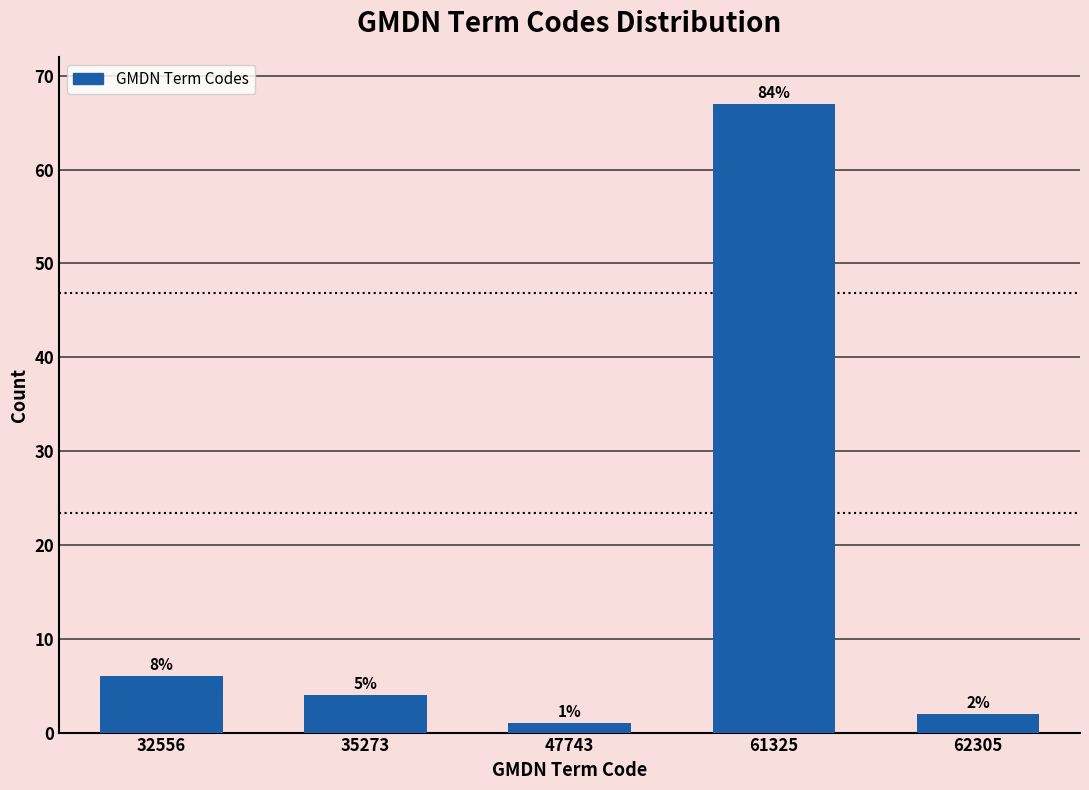

Does the chart contain any negative values?

No